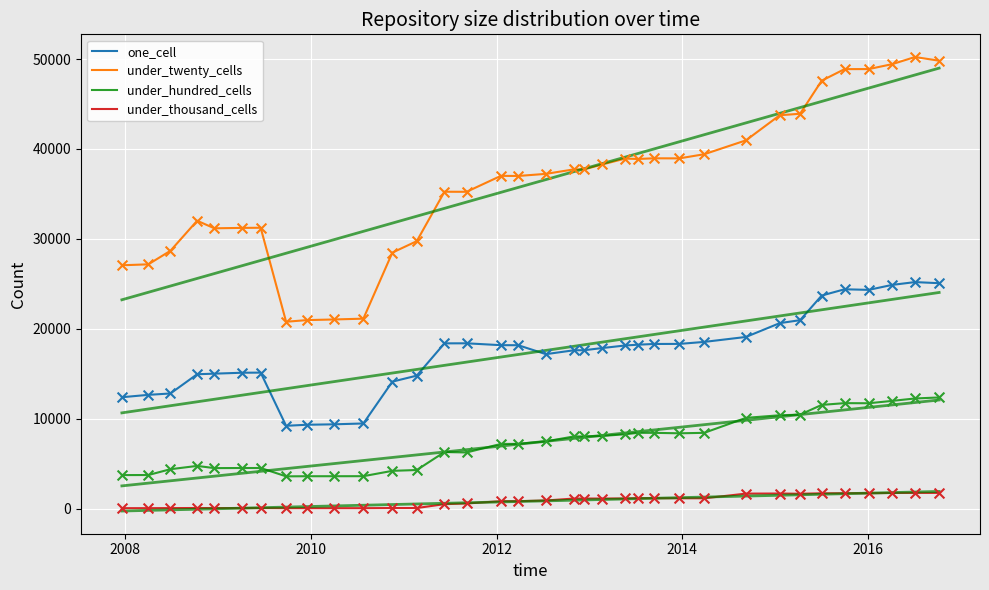

How many lines are shown in the chart?

8